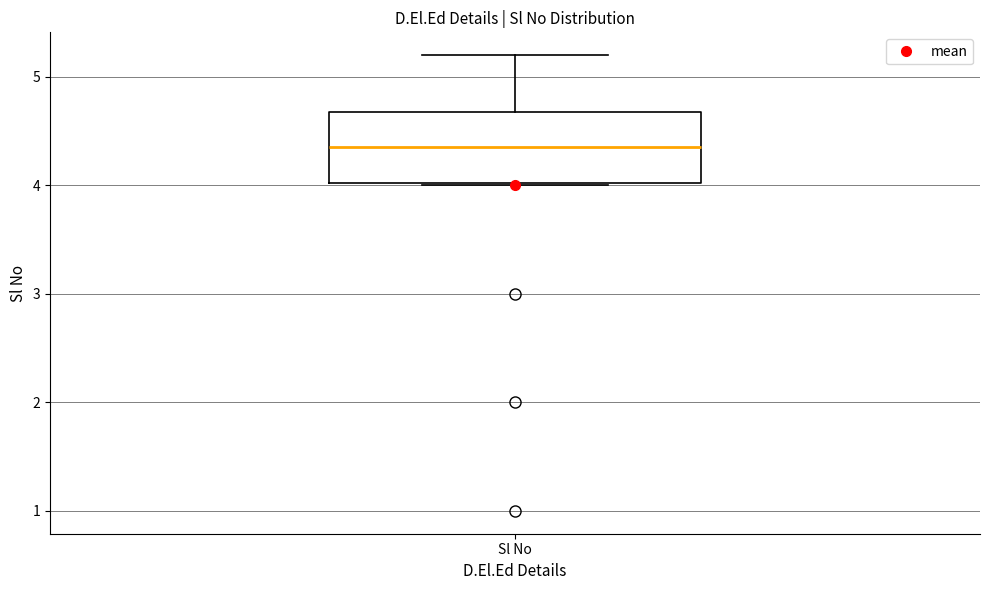

Transcribe this box plot: give where the median line is, the range the box spans, and where the two whiskers end, as read against the y-axis. The values are not printed on the chart, so give them approximately, as read against the axis.

median 4.4, box 4.0 to 4.7, whiskers 4.0 to 5.2